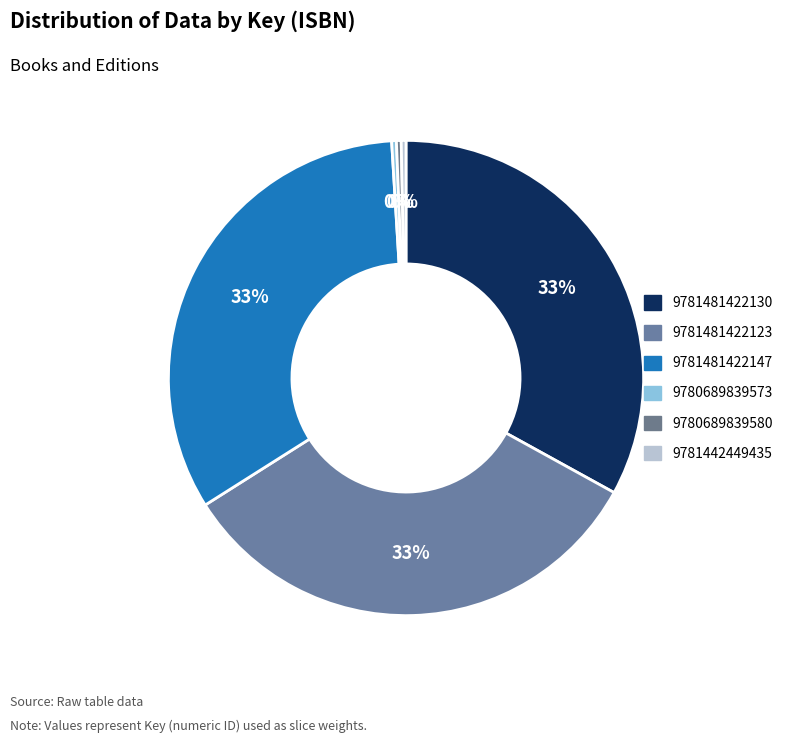

Count the number of slices in the pie.

6